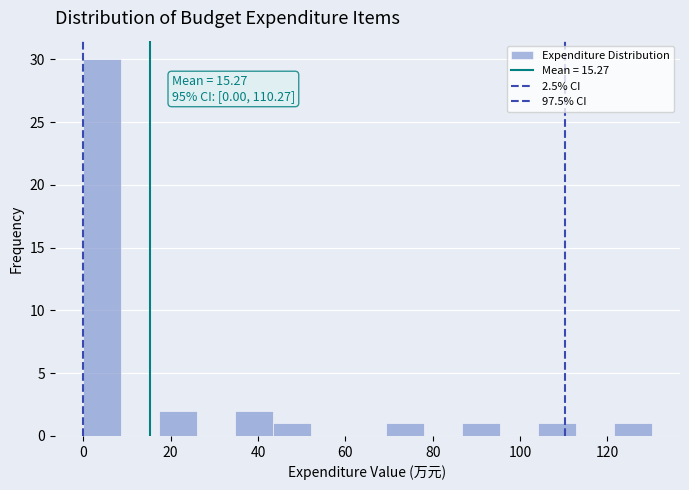

Which range on the x-axis has the tallest bar?

0 to 8